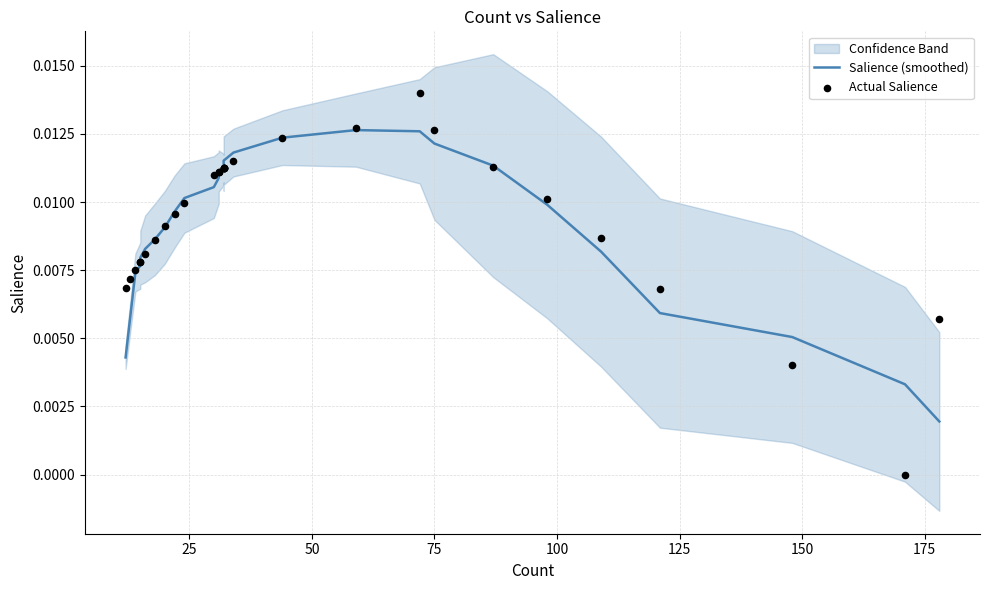

What are all the series names shown in the legend?

Salience (smoothed), Actual Salience